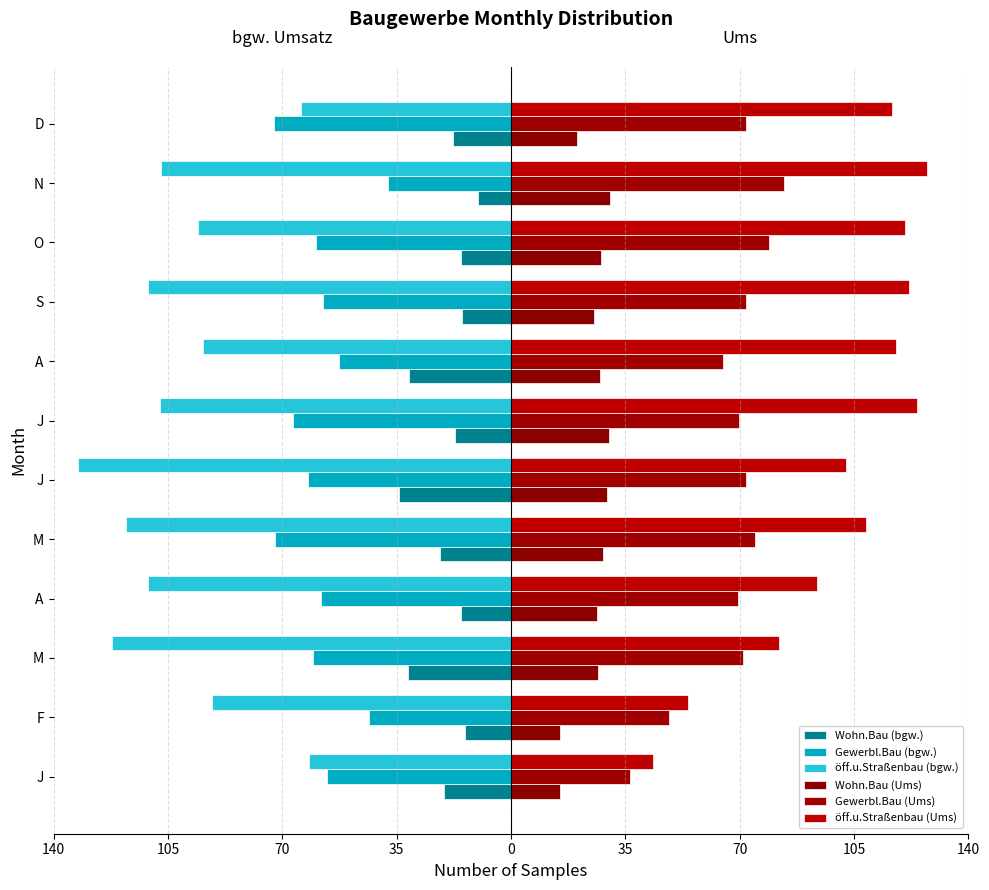

What is the value of the öff.u.Straßenbau (Ums) bar at the 5th from the left?

108.7